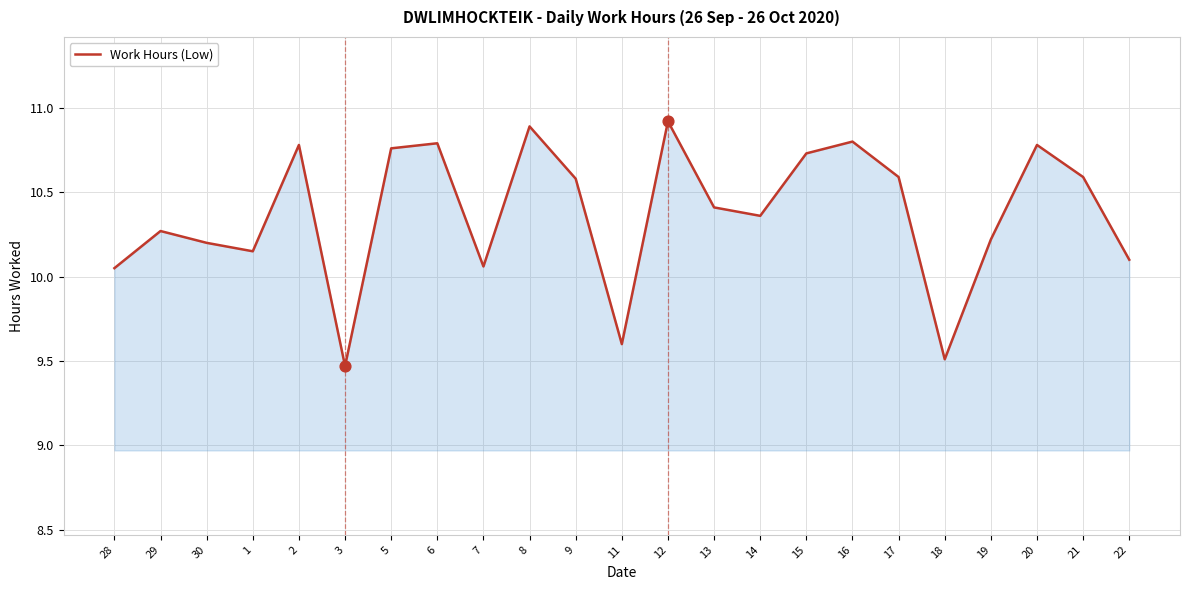

What is the ratio of the value at 14 to the value at 29?

1.0